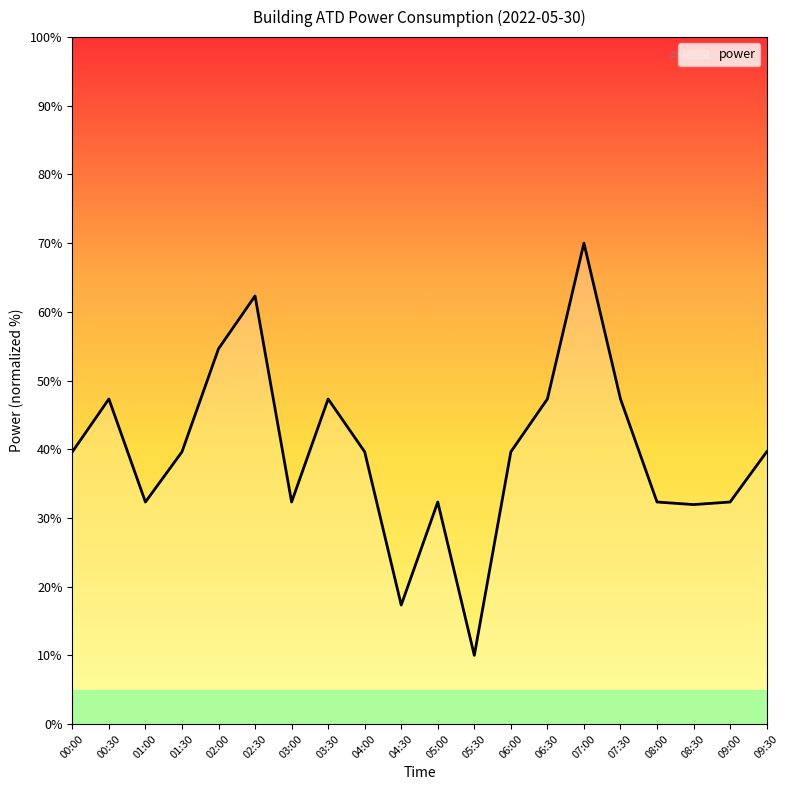

At which category does the chart reach its peak across all series?

07:00